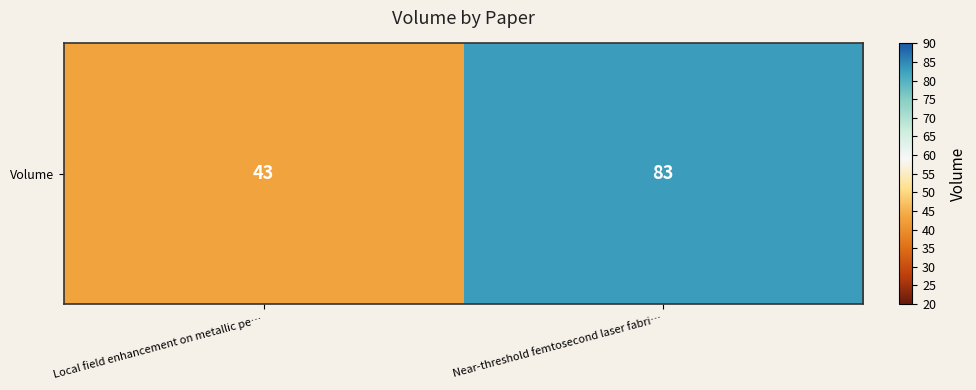

What is the difference between the maximum and minimum values?

40